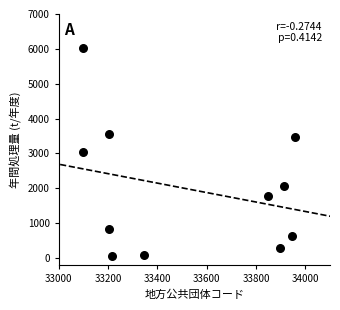

What is the range of X values (max minus min)?

859